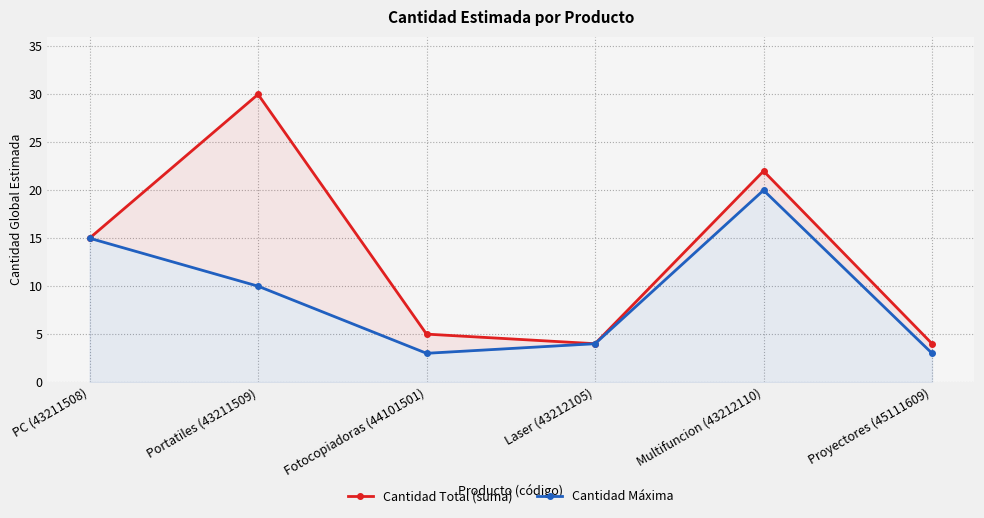

How many lines are shown in the chart?

2